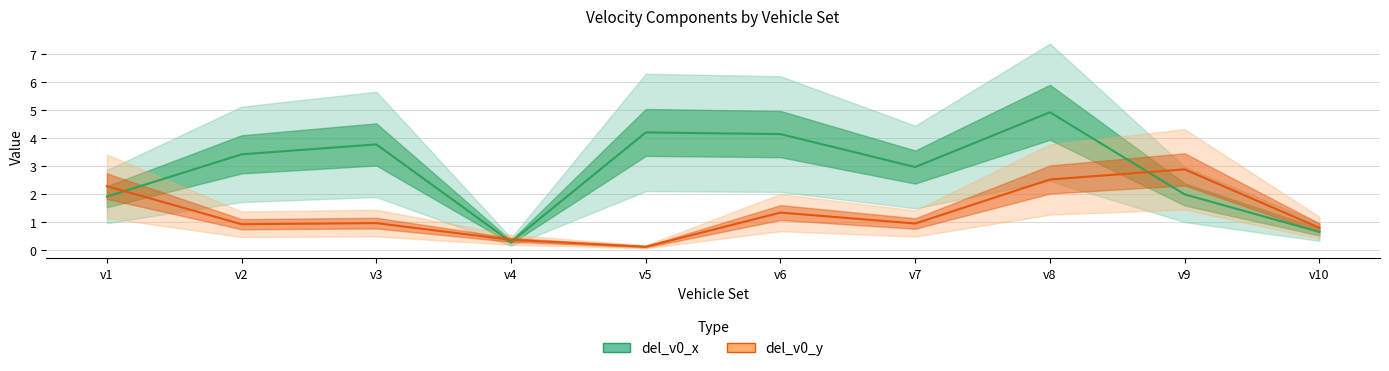

How many intersections are there between del_v0_y and del_v0_x?

4